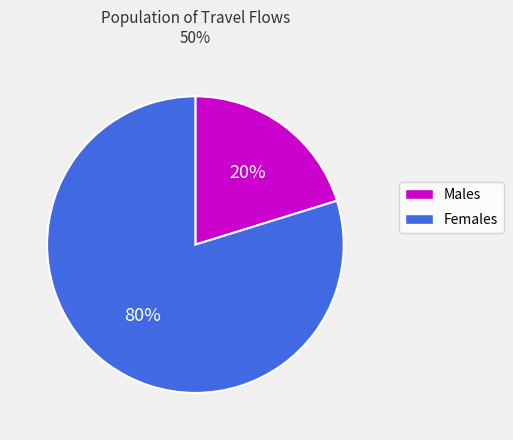

Is there any slice that represents more than half of the pie?

Yes